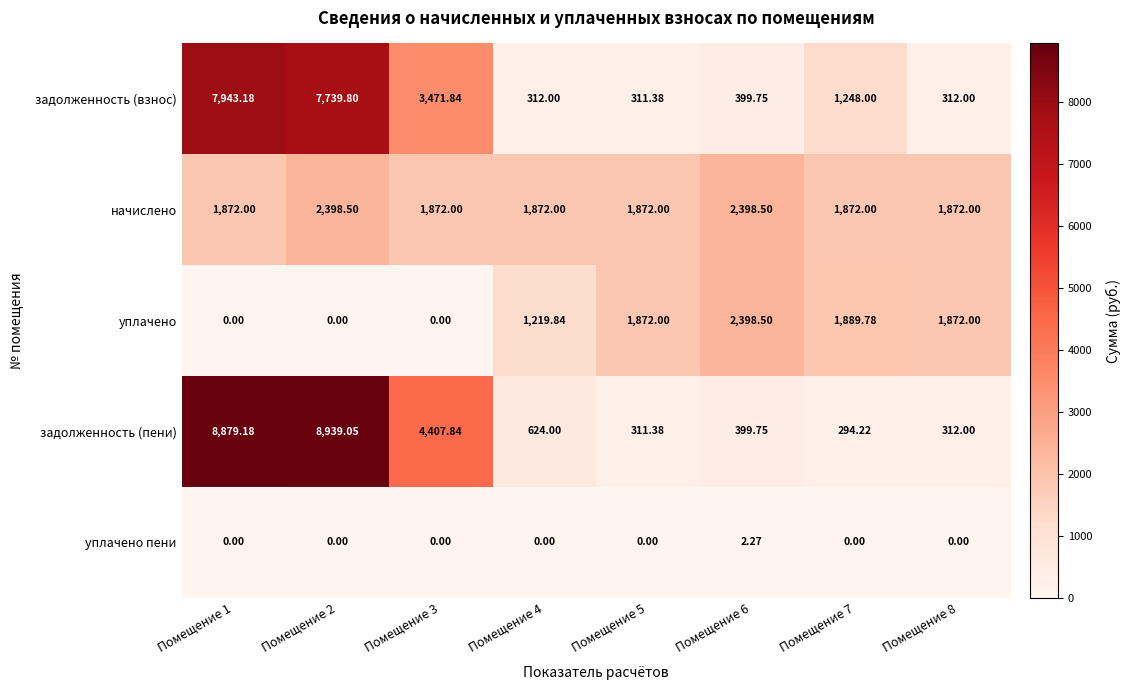

Which series has the largest range (max minus min)?

задолженность (пени)